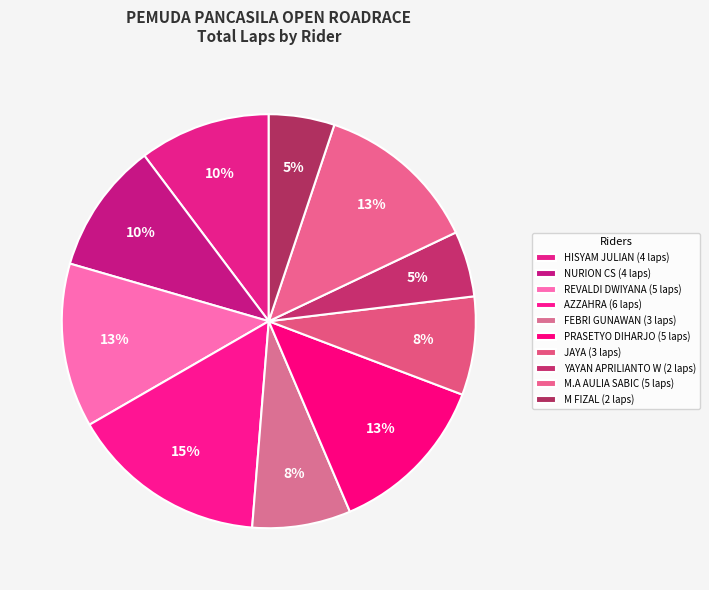

How many slices are in this pie chart?

10